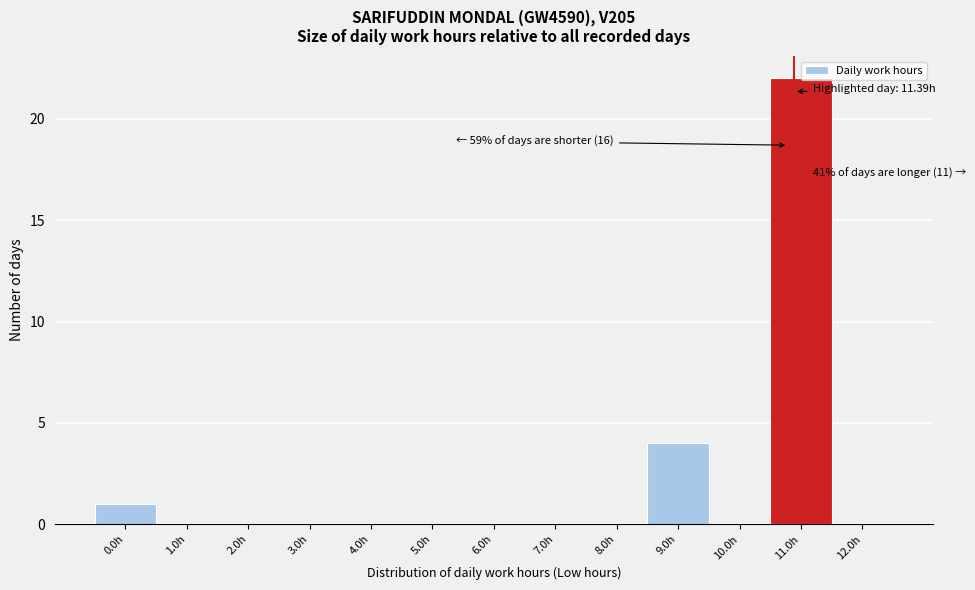

The value at 1.0h is 0. True or false?

True